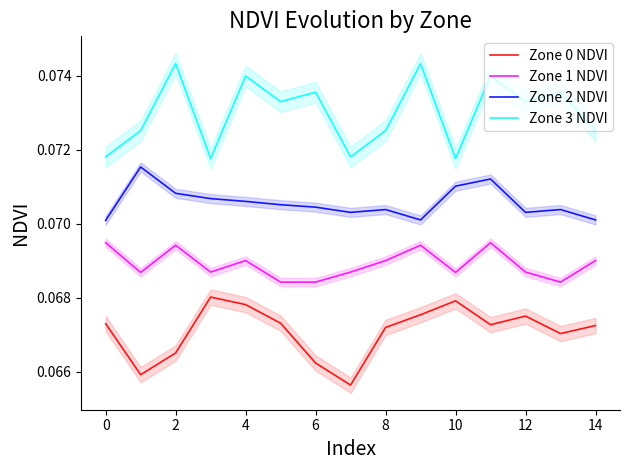

True or false: Zone 2 NDVI and Zone 3 NDVI intersect in this chart.

False